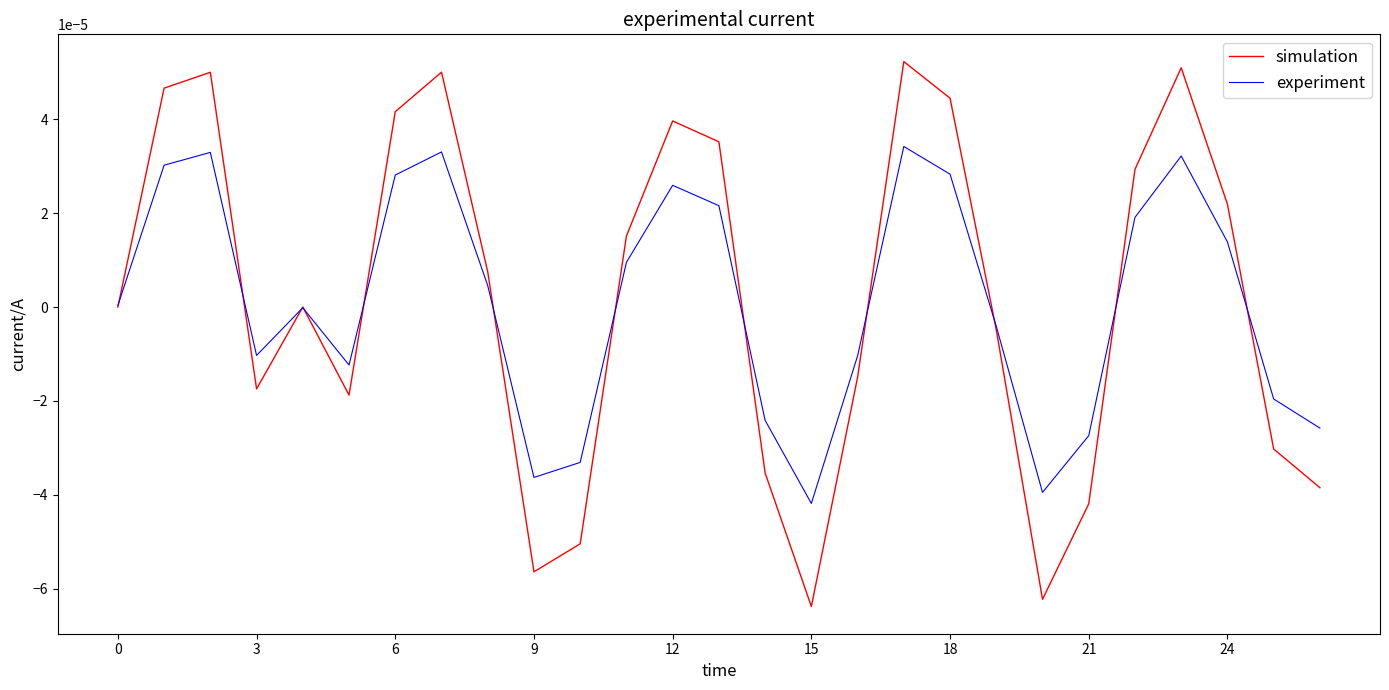

Rank the series by their maximum value, from lowest to highest.

experiment, simulation